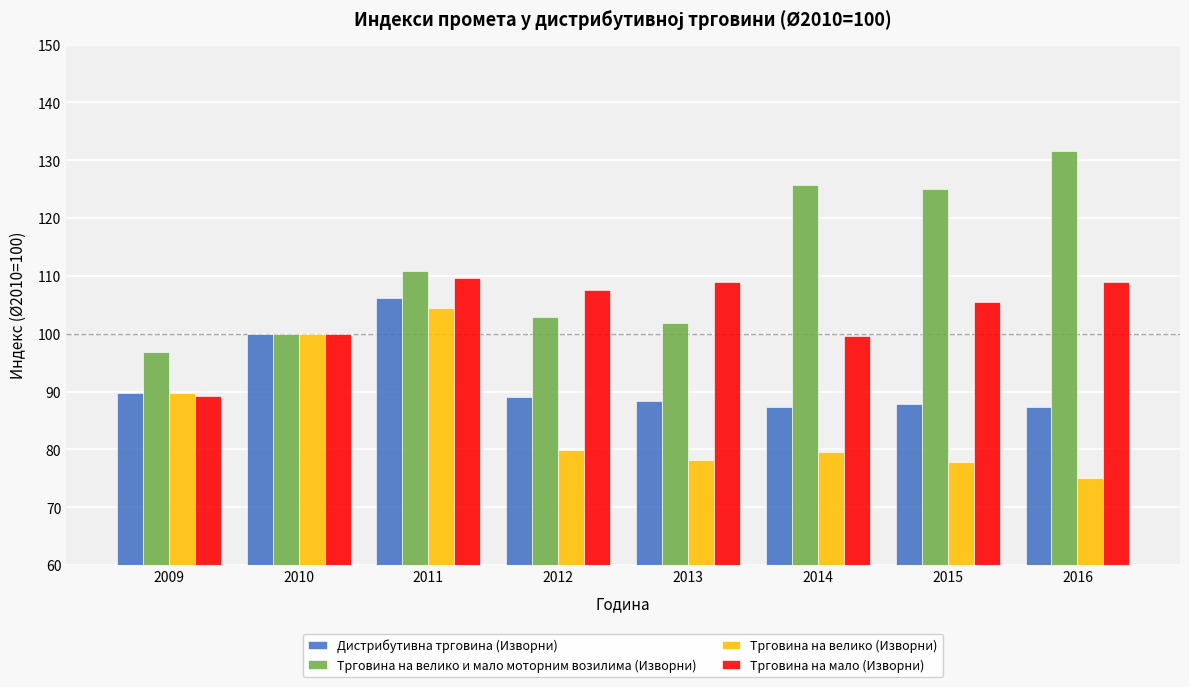

At which label is Трговина на велико и мало моторним возилима (Изворни) closest to 114?

2011